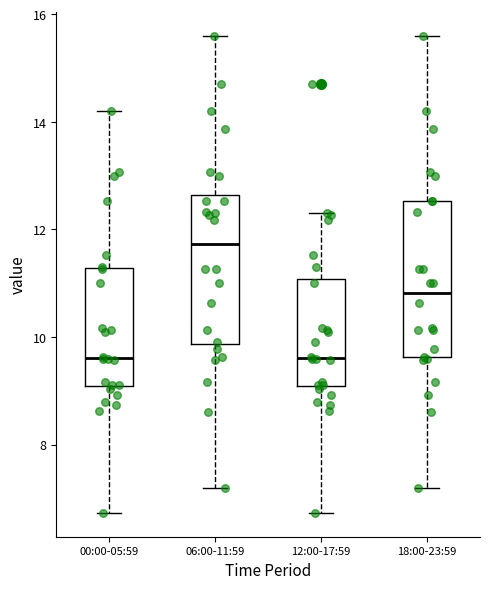

Reading left to right, transcribe this box plot: for each box, give where its median line is, the range the box spans, and where its two whiskers end, as read against the y-axis. The values are not printed on the chart, so give them approximately, as read against the axis.

00:00-05:59: median 9.6, box 9.0 to 11.2, whiskers 6.8 to 14.2
06:00-11:59: median 11.8, box 9.8 to 12.6, whiskers 7.2 to 15.6
12:00-17:59: median 9.6, box 9.0 to 11.0, whiskers 6.8 to 12.4
18:00-23:59: median 10.8, box 9.6 to 12.6, whiskers 7.2 to 15.6